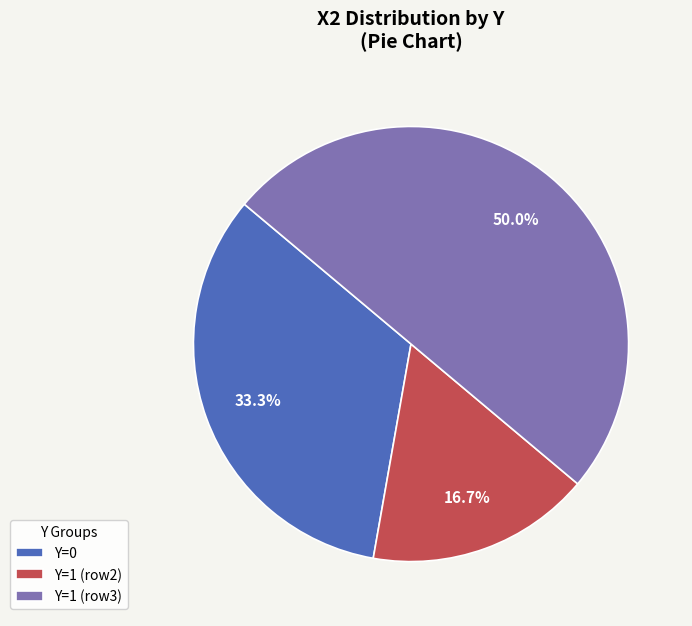

Which category has the smallest portion of the pie?

Y=1 (row2)